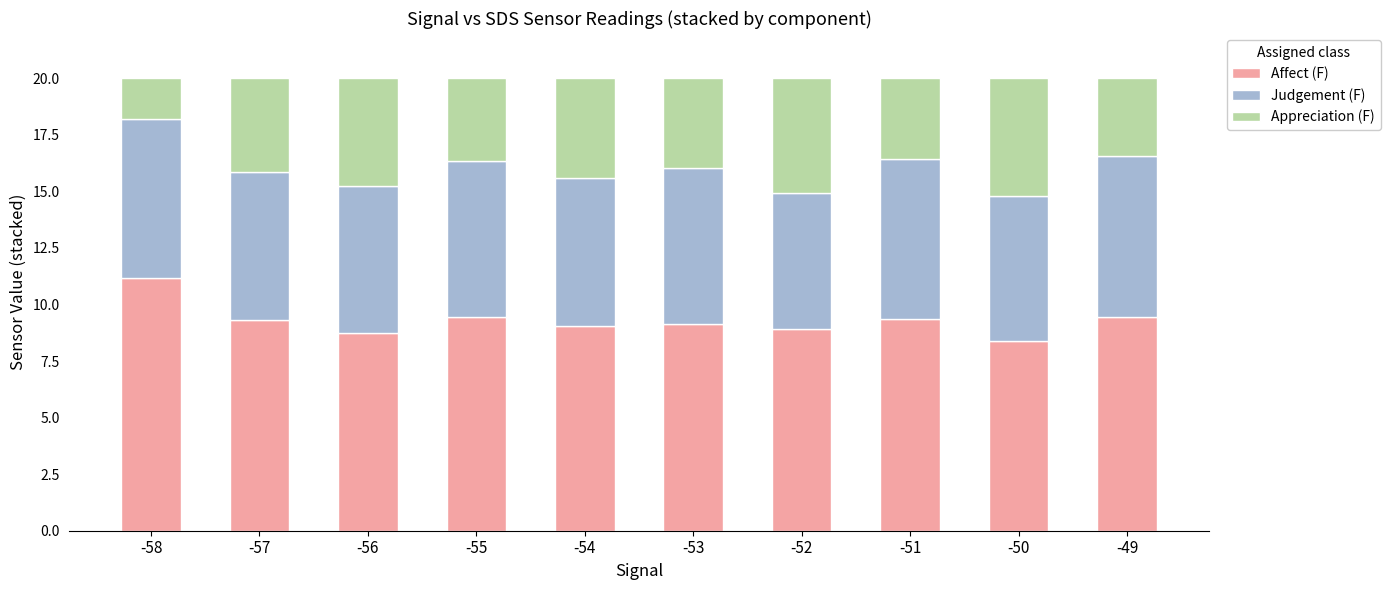

What is the difference between the Affect (F) values at -56 and -49?

0.7